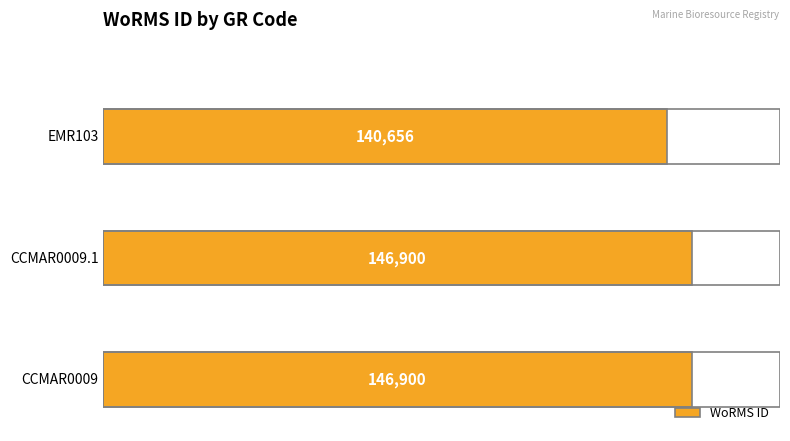

What is the smallest value displayed?

140656